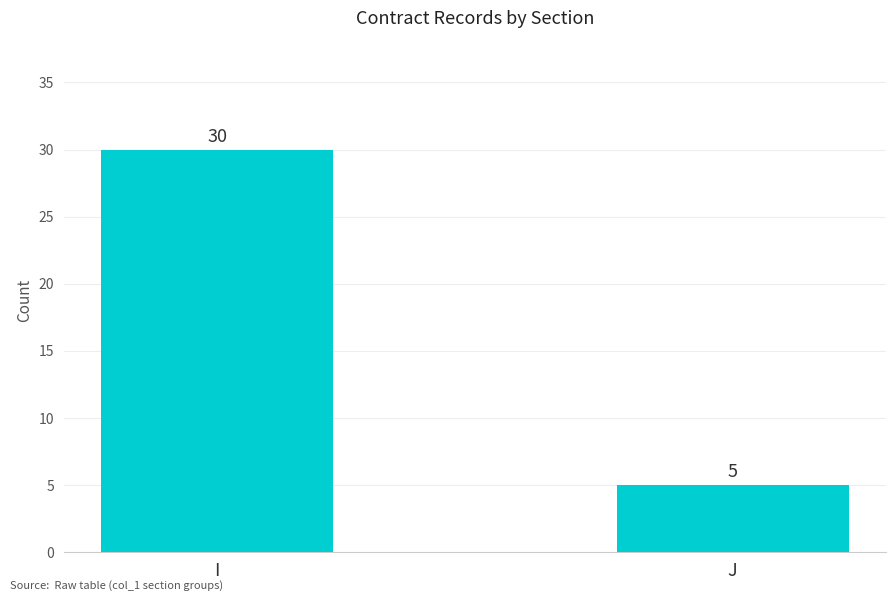

Which has a higher value, J or I?

I